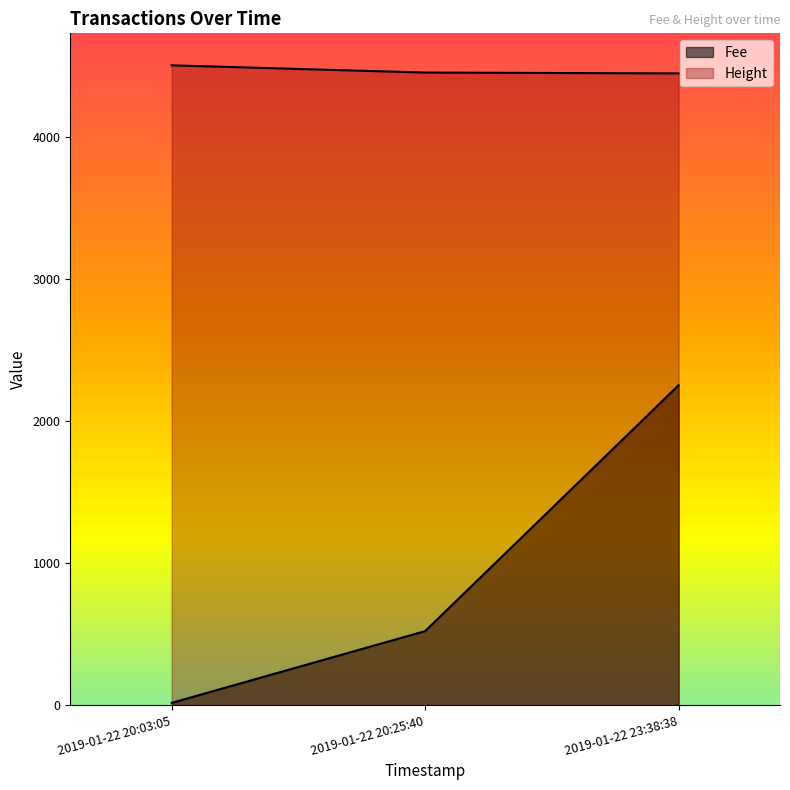

What is the difference between the highest and lowest values at 2019-01-22 20:03:05?

4492.2